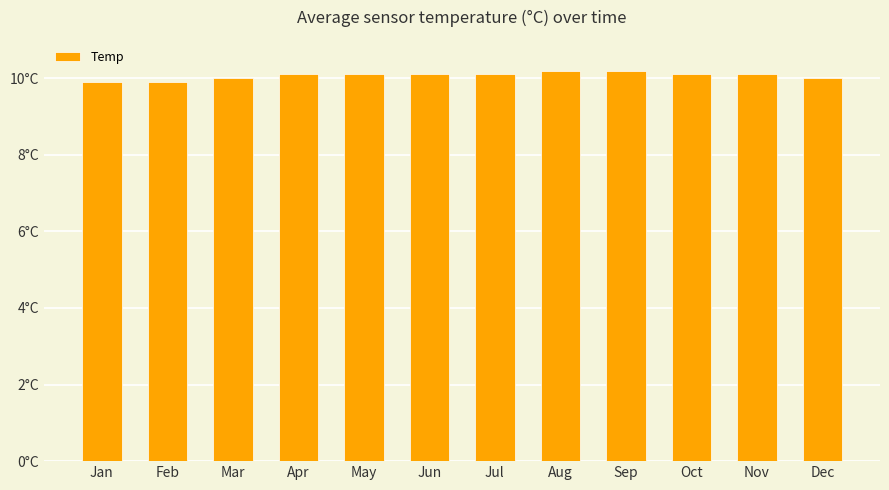

Are the bars grouped side by side (vs. stacked)?

No